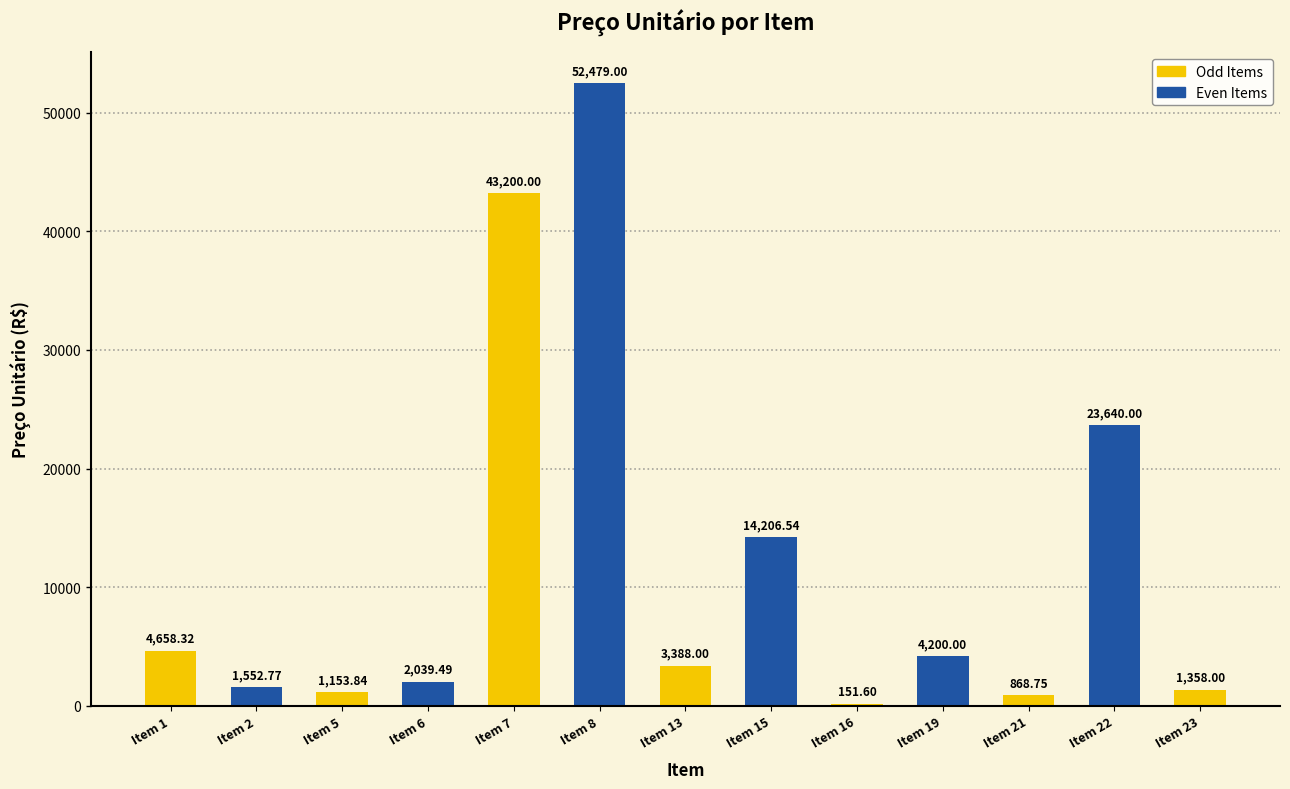

What is the greatest value displayed?

52479.0